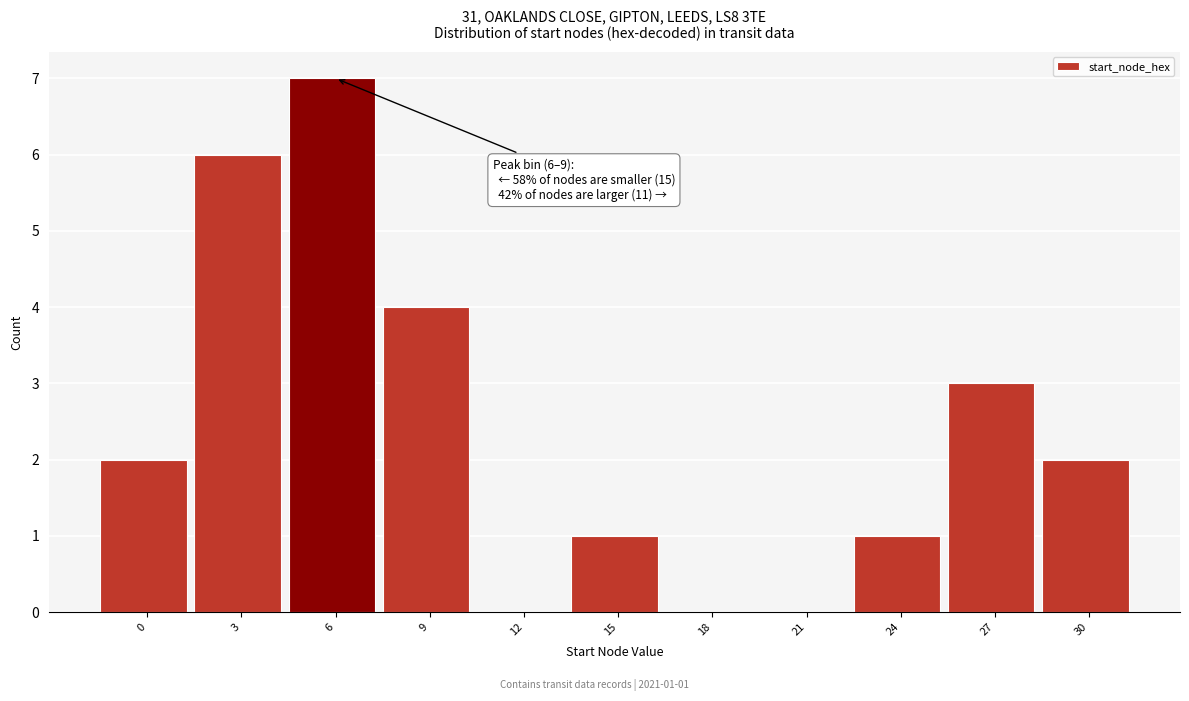

Reading right to left, transcribe all the data shown in this chart.

30=2	27=3	24=1	21=0	18=0	15=1	12=0	9=4	6=7	3=6	0=2